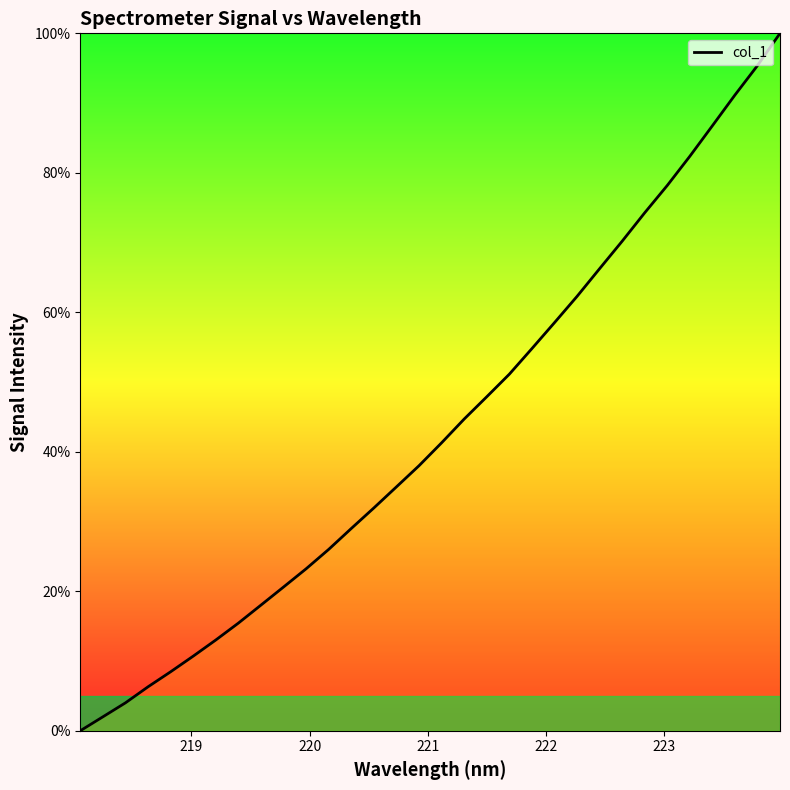

What is the greatest value displayed?

100.0